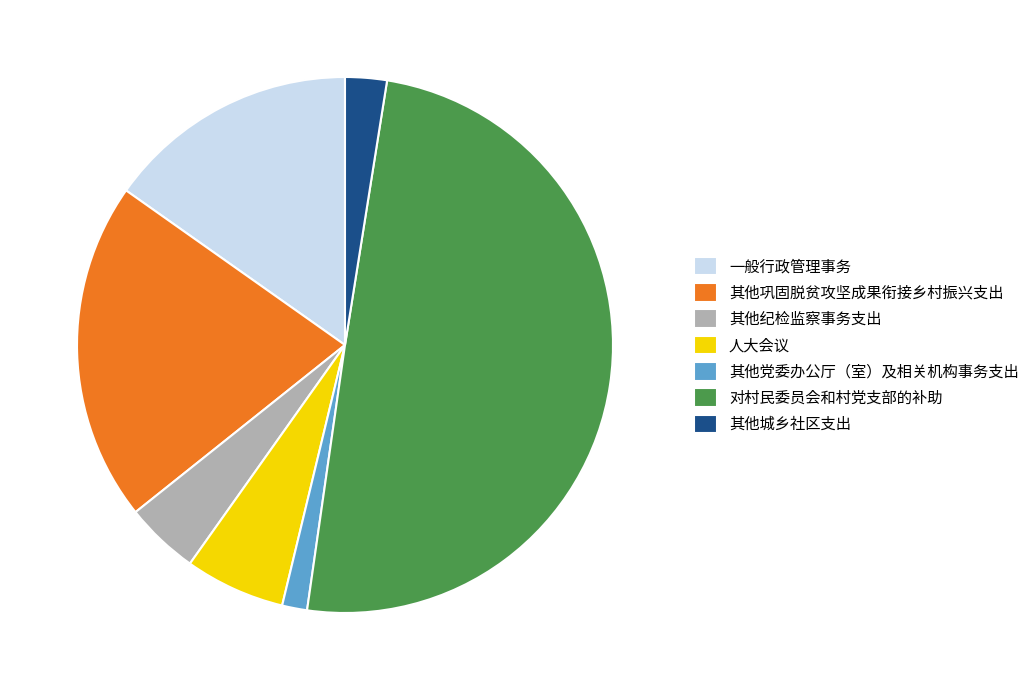

Which slice is the smallest?

其他党委办公厅（室）及相关机构事务支出